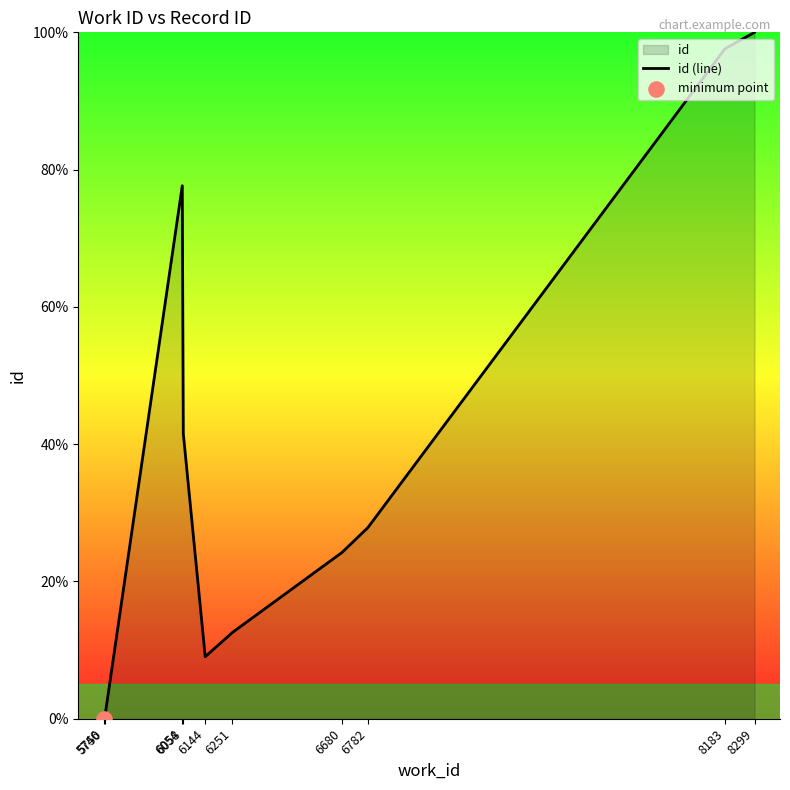

What is the change in value from 6058 to 8183?

+56.1